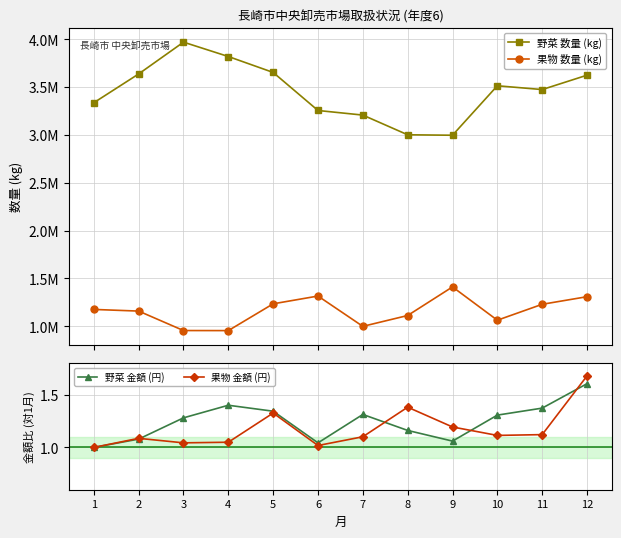

How many data points does each series have?

12